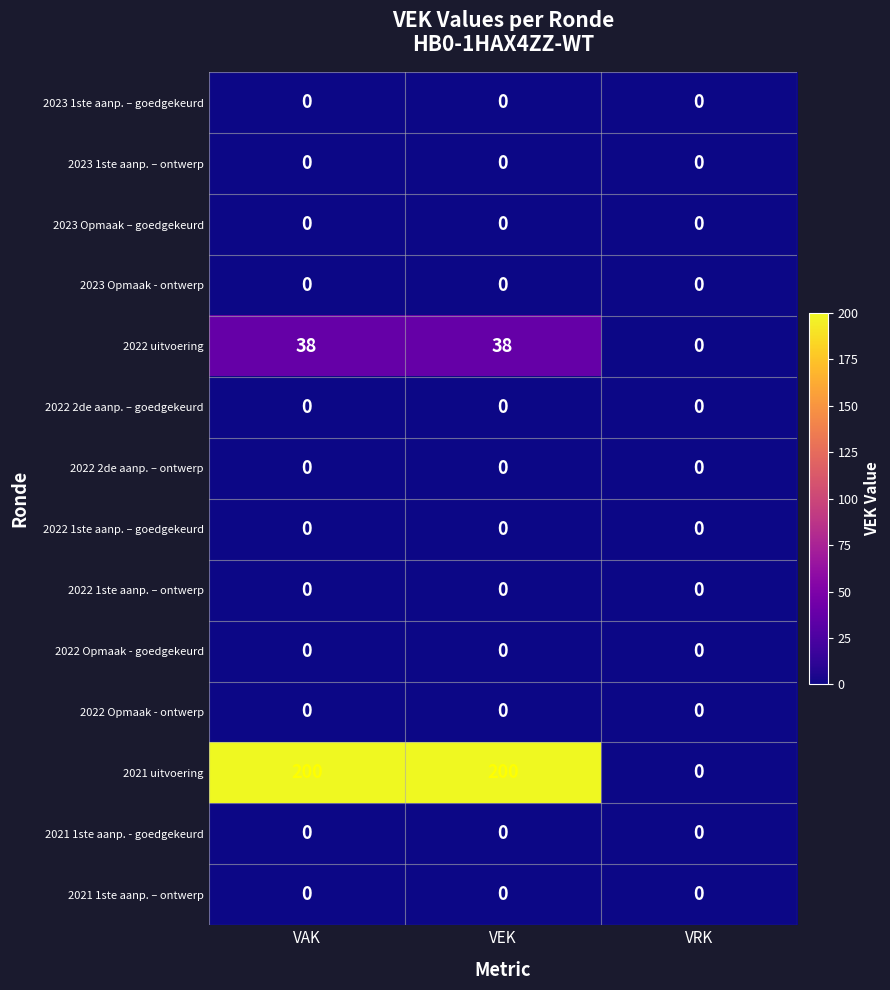

What is the spread (max minus min) of values at VAK?

200